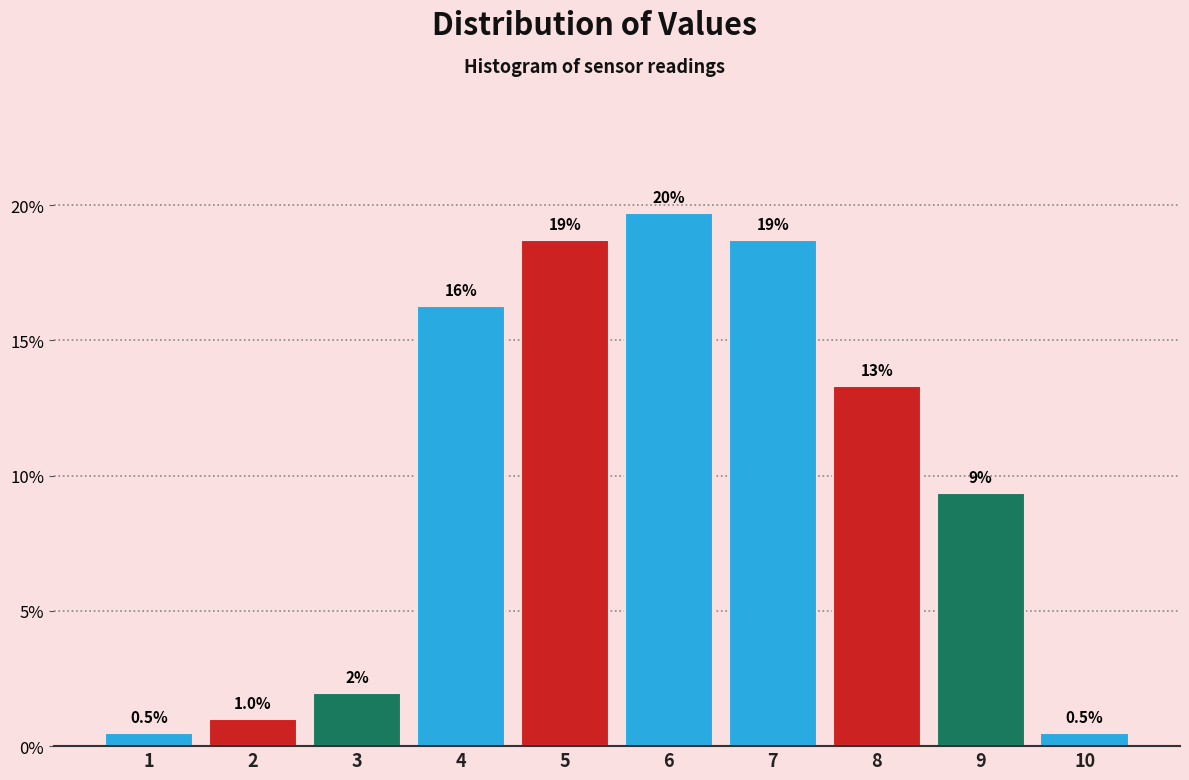

Does the chart contain any negative values?

No